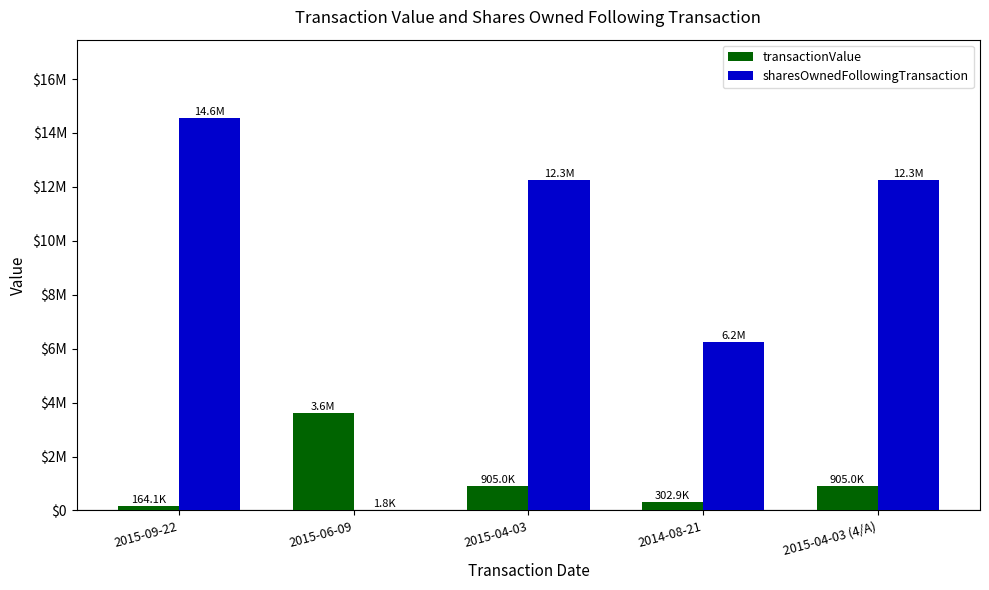

At 2015-06-09, list the series in order from largest to smallest.

transactionValue, sharesOwnedFollowingTransaction